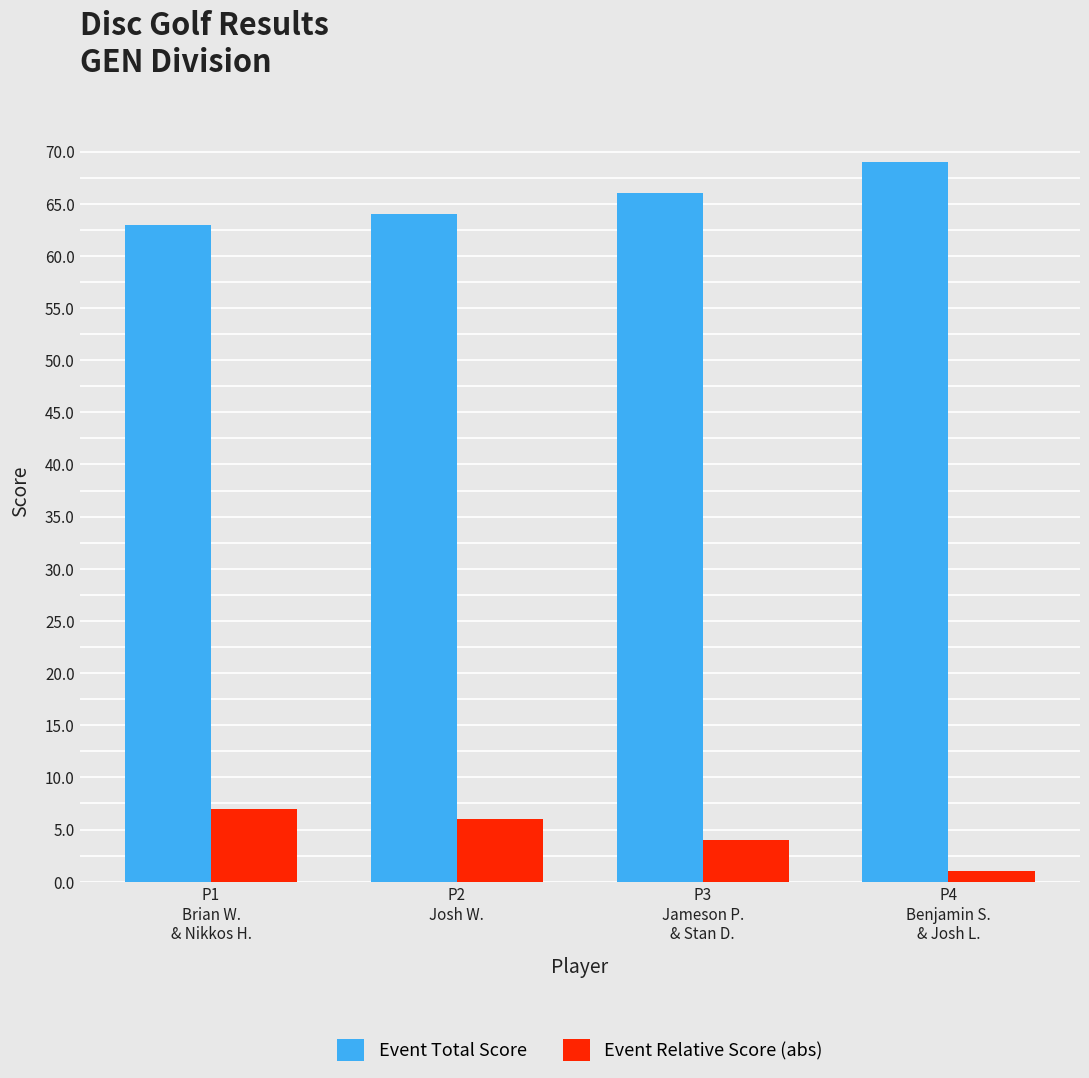

Where is Event Relative Score (abs) nearest to the value 4?

P3
Jameson P.
& Stan D.